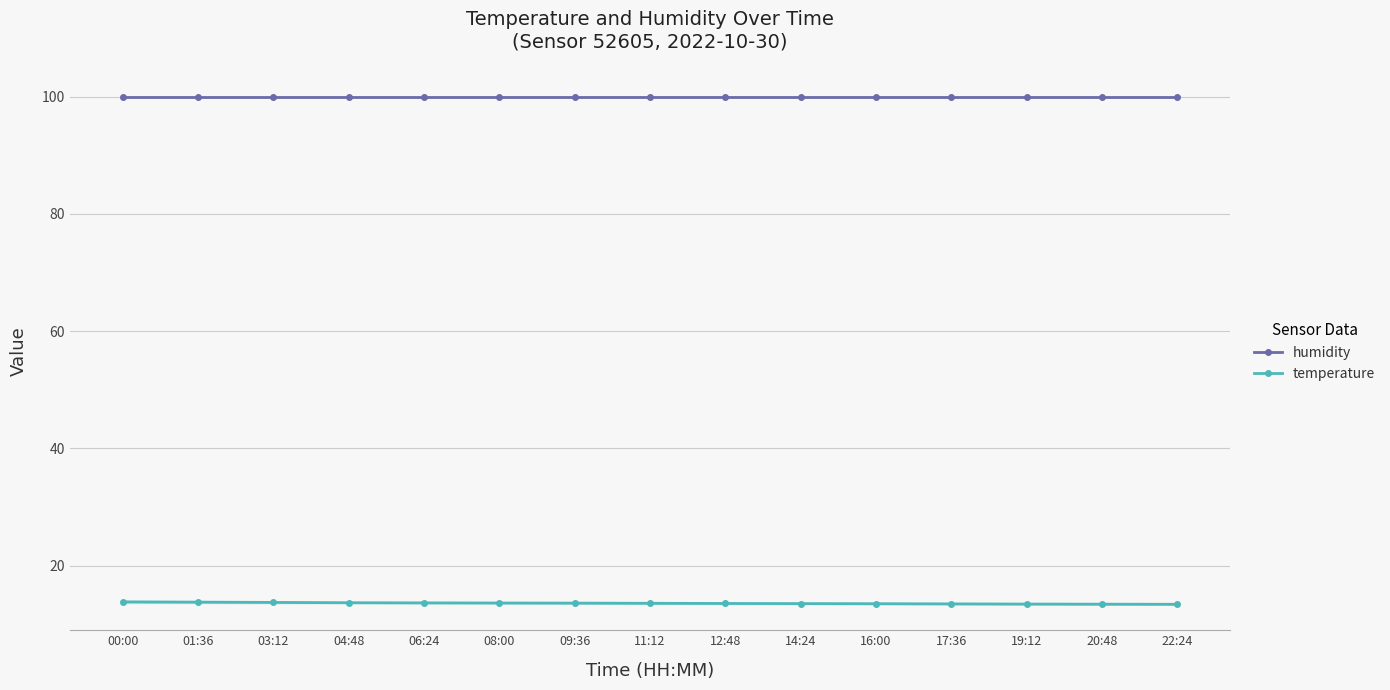

What is the highest value of the temperature series?

13.8